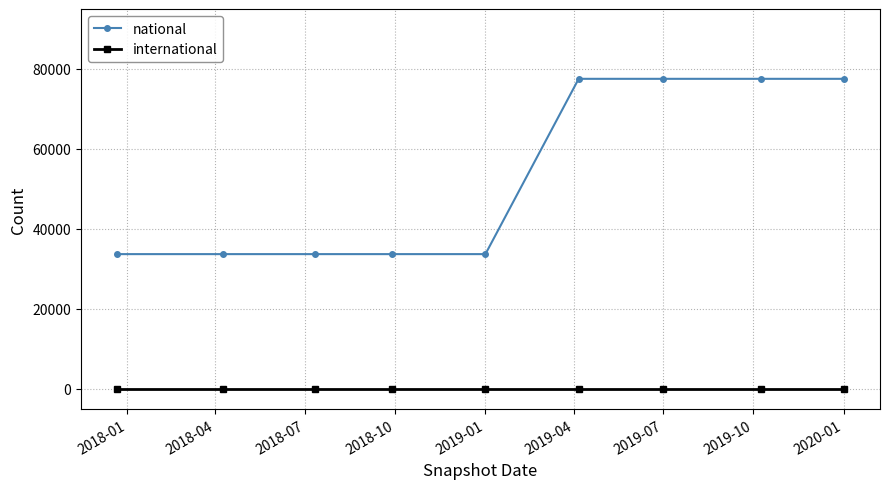

How many national values are between 33716 and 77543?

9